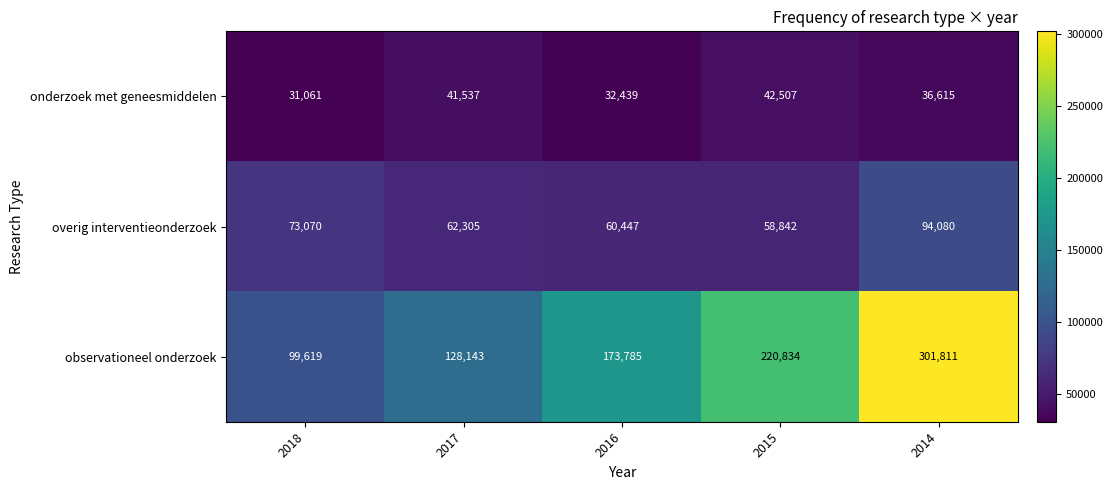

How many categories are shown in the chart?

5